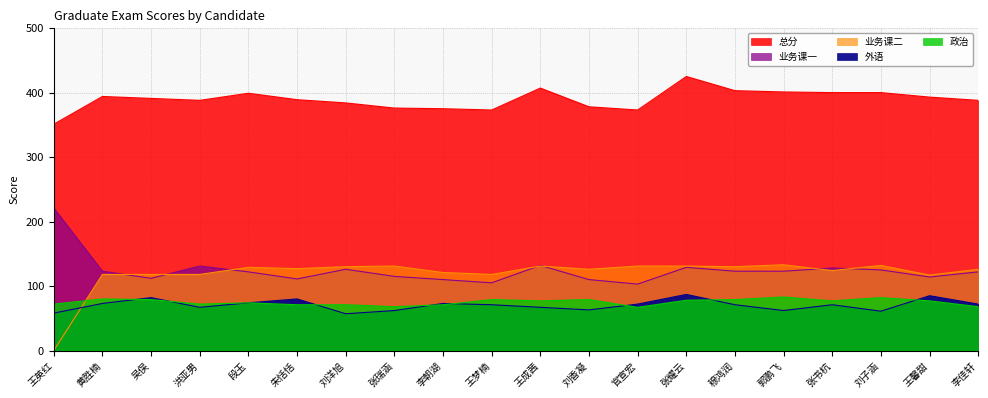

Which series has the widest spread of values?

业务课二